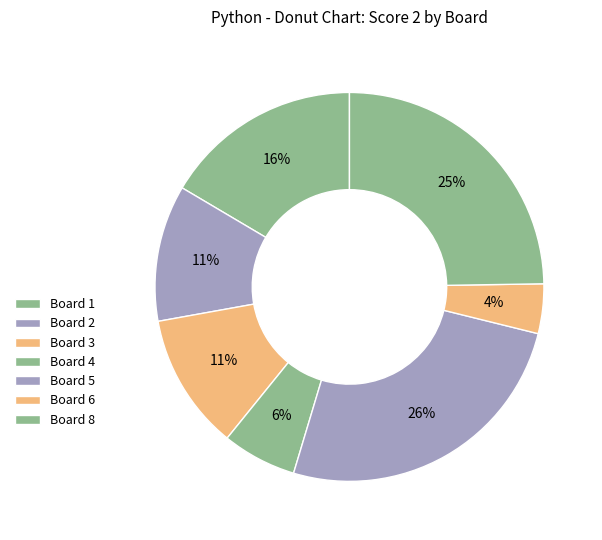

How many slices are in this pie chart?

7